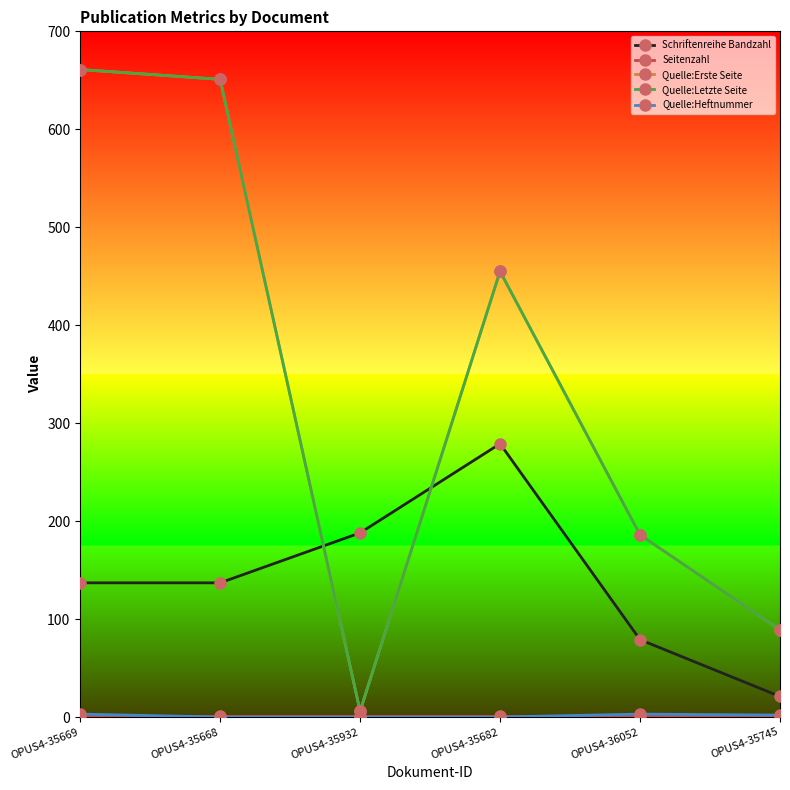

Does the chart have visible grid lines?

No